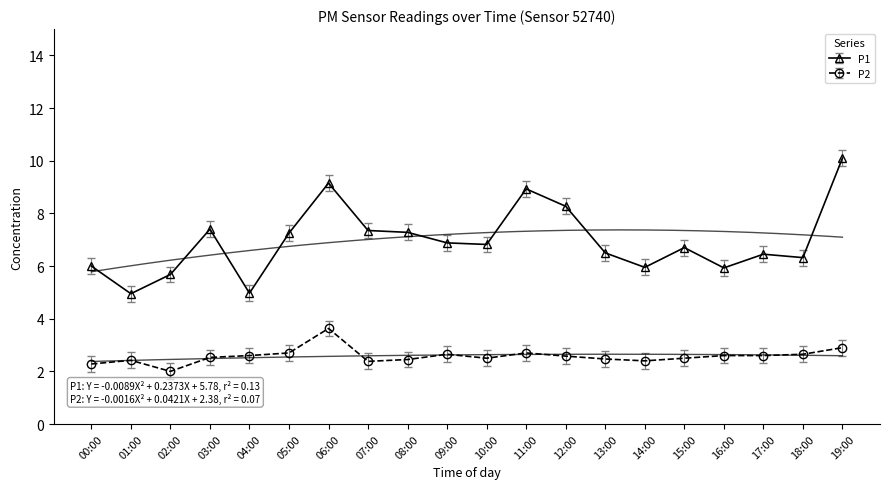

What is the sum of all P2 values?

51.5